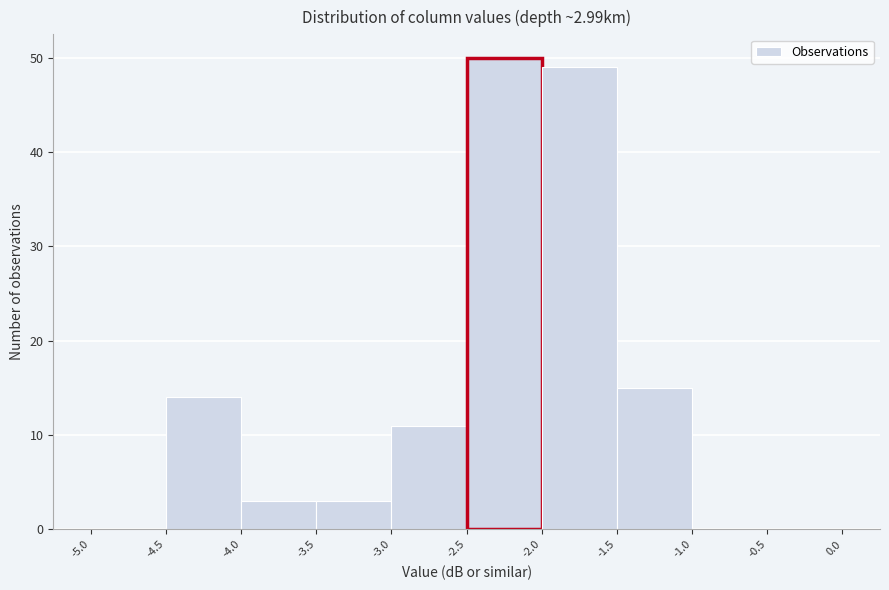

Which range on the x-axis has the tallest bar?

-2.5 to -2.0